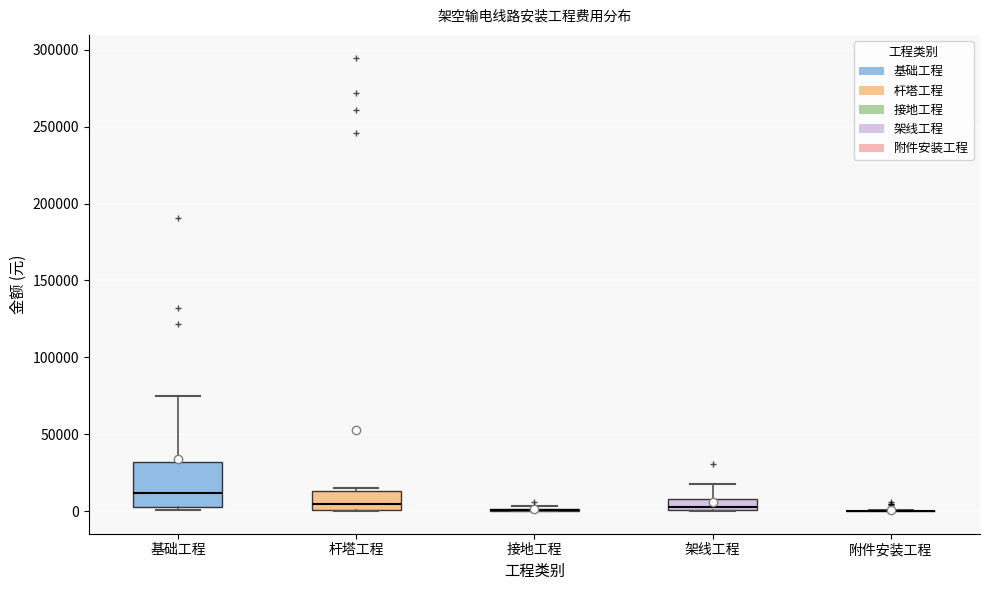

Comparing the boxes themselves (not the whiskers), which one is the tallest?

基础工程